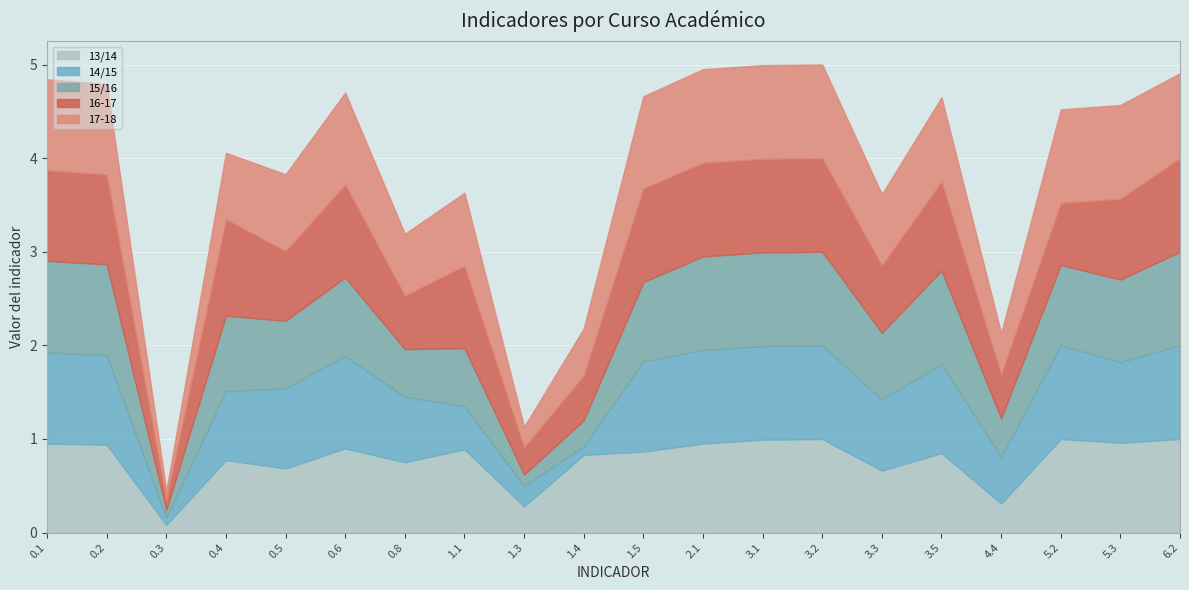

The value of 16-17 at 0.4 is 1.4. True or false?

False